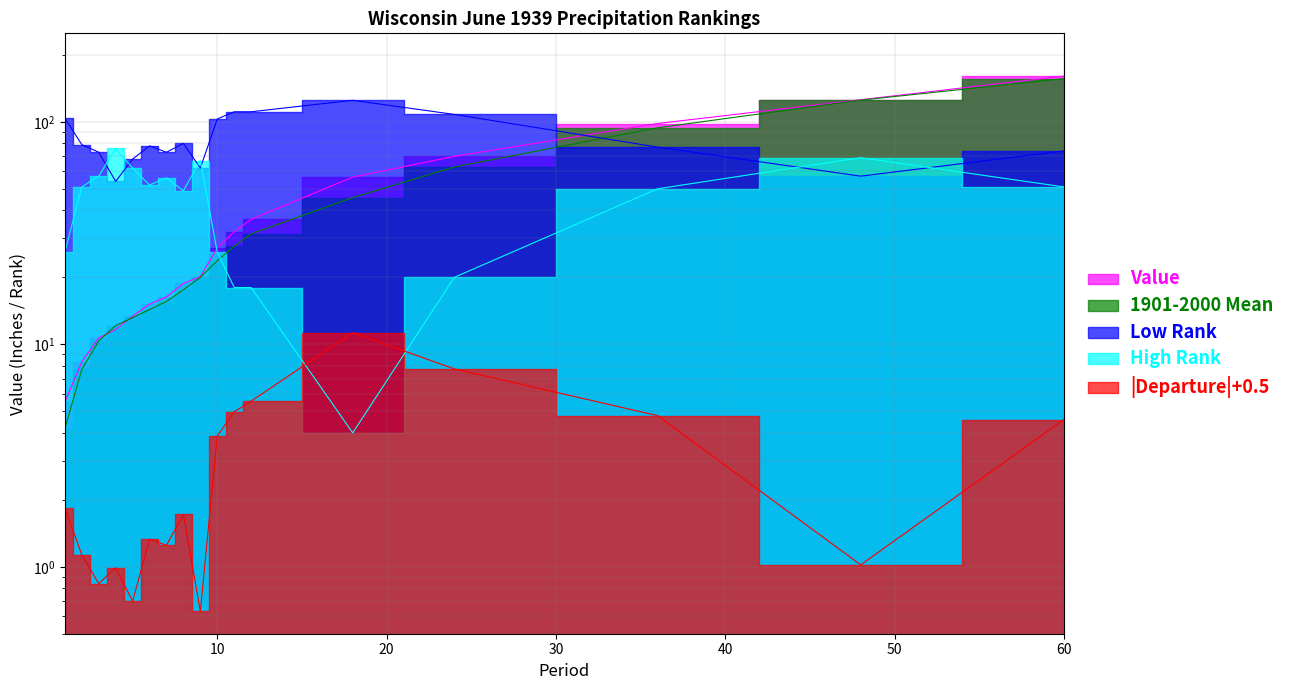

True or false: Low Rank has more than 0 interior local peaks.

True